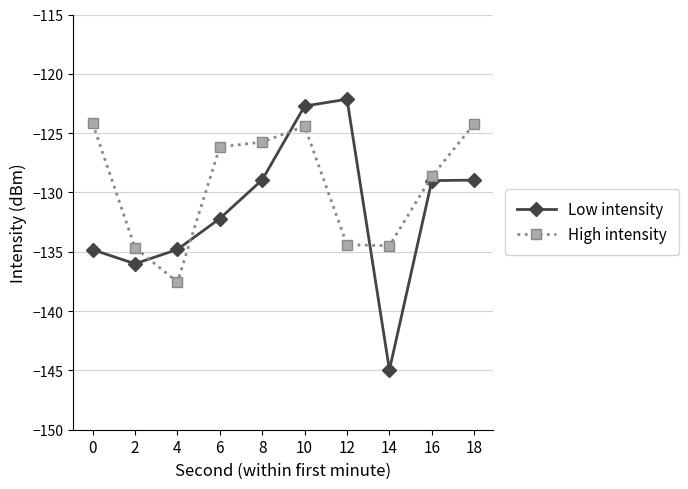

True or false: High intensity and Low intensity intersect in this chart.

True